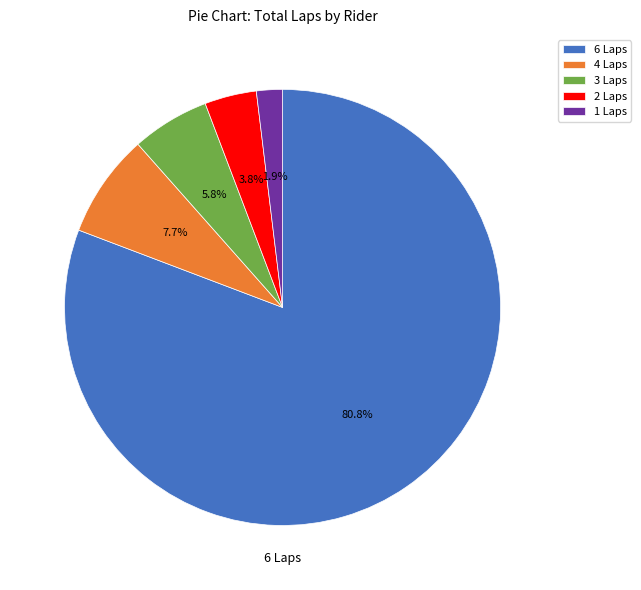

Is there a majority slice in this chart?

Yes